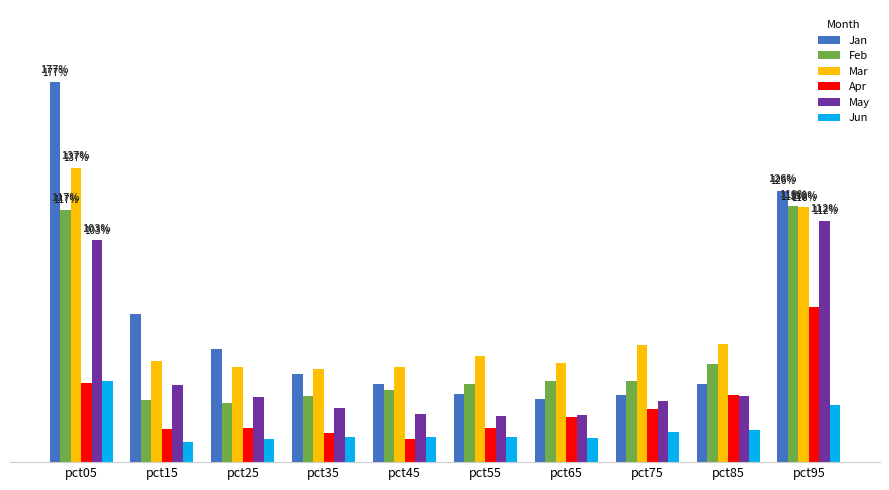

Does the chart contain stacked bars?

No